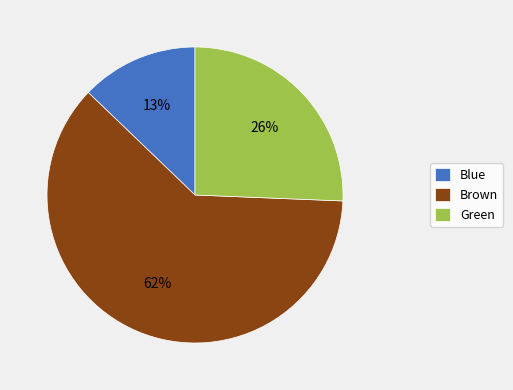

To the nearest percent, what percentage of the pie is Green?

26%